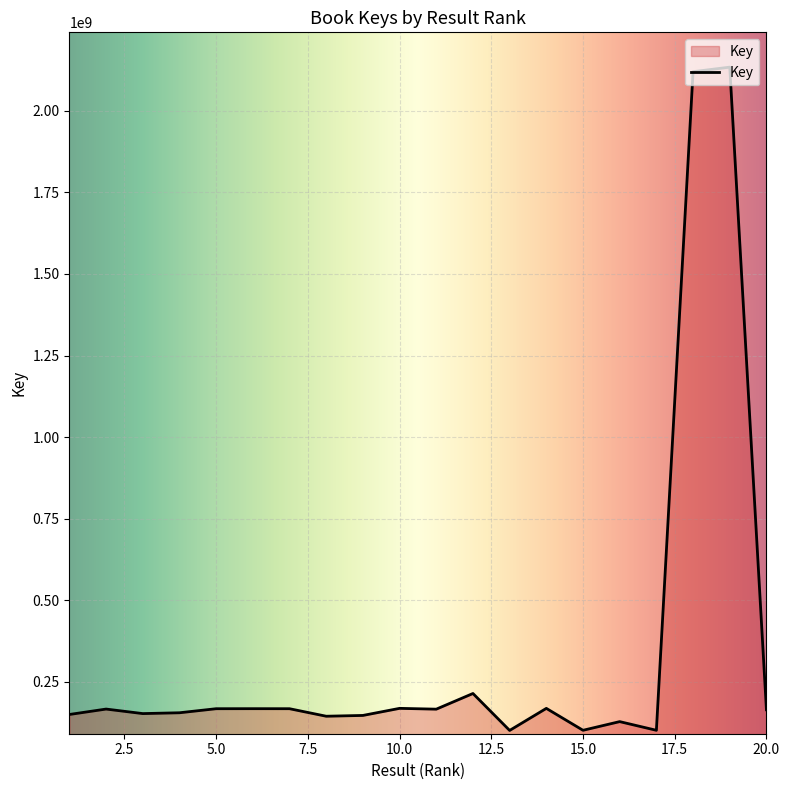

True or false: the data has more than 2 interior local peaks.

True